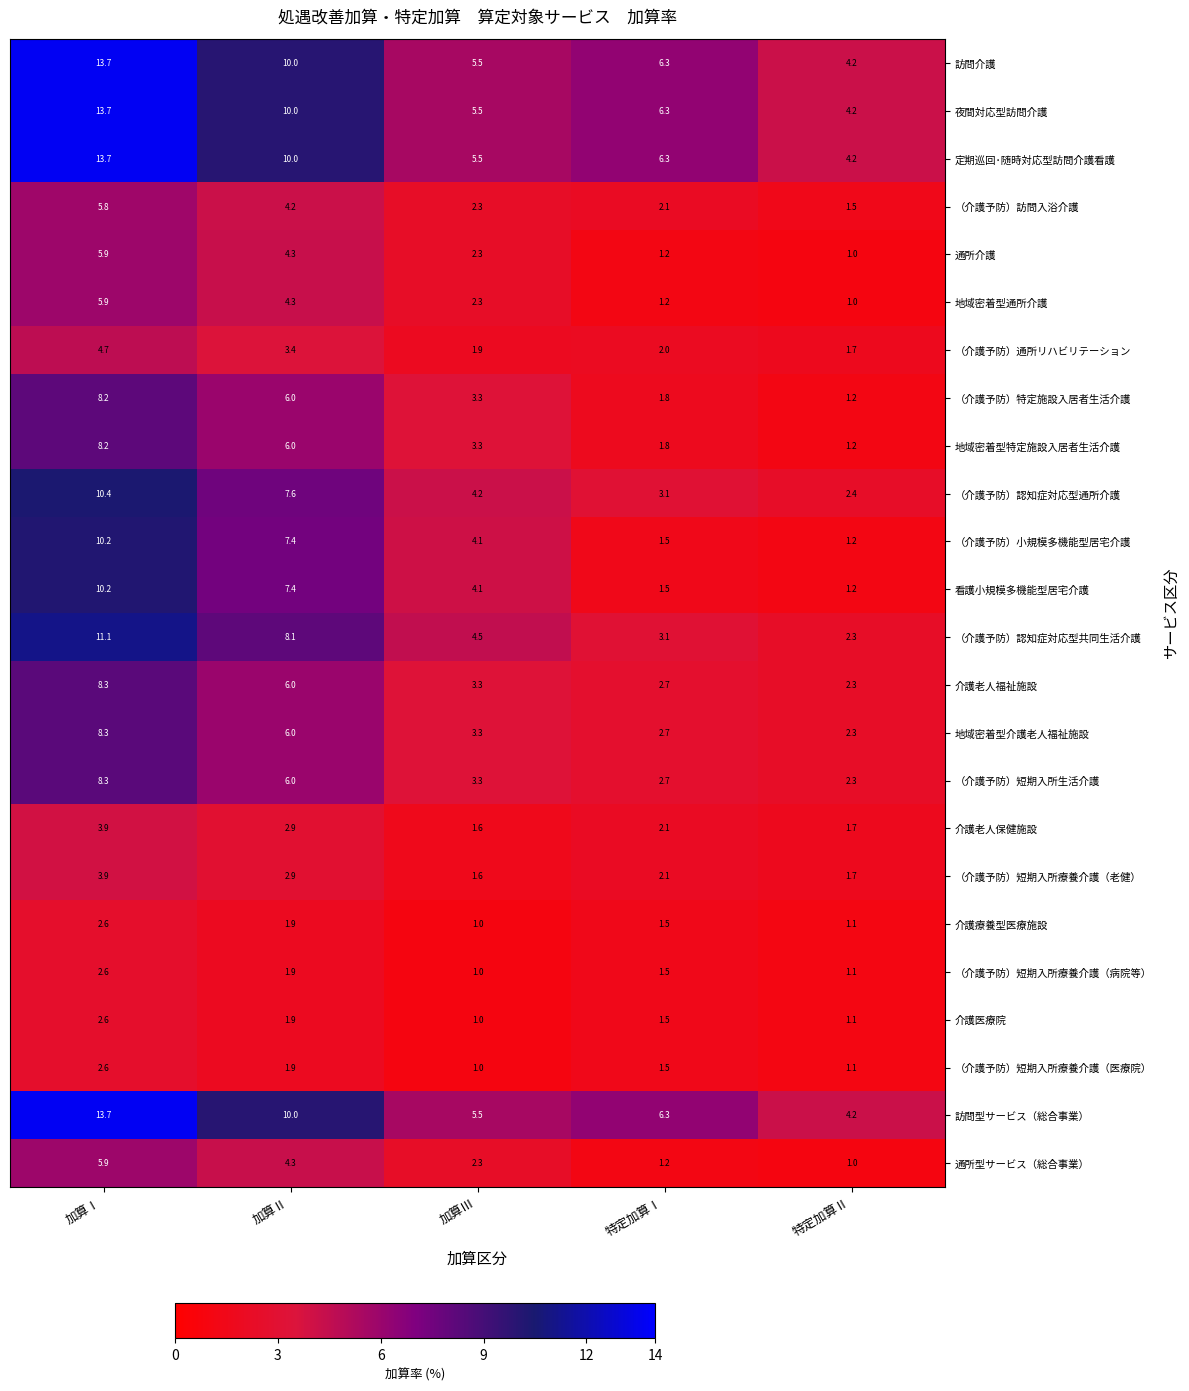

Where is （介護予防）短期入所療養介護（医療院） nearest to the value 1?

加算Ⅲ